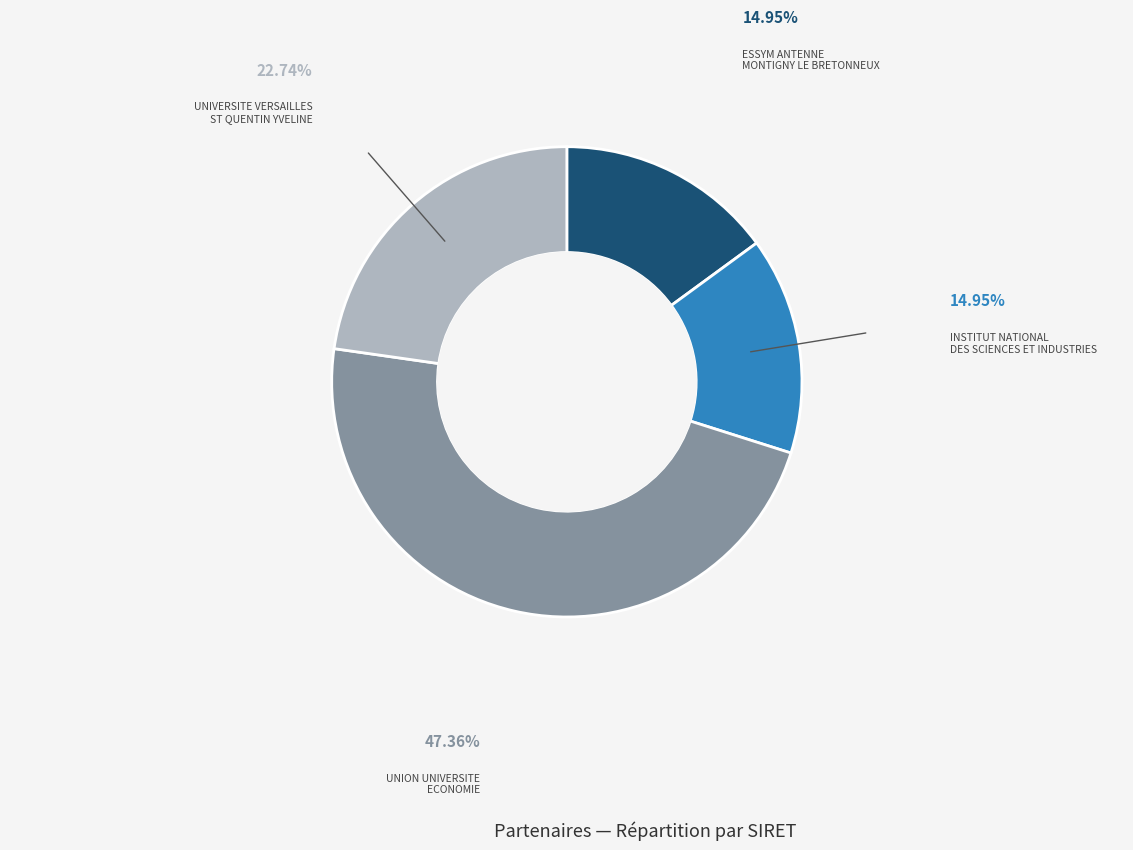

What is the ratio of the value at INSTITUT NATIONAL DES SCIENCES ET INDUSTRIES to the value at UNION UNIVERSITE ECONOMIE?

0.3